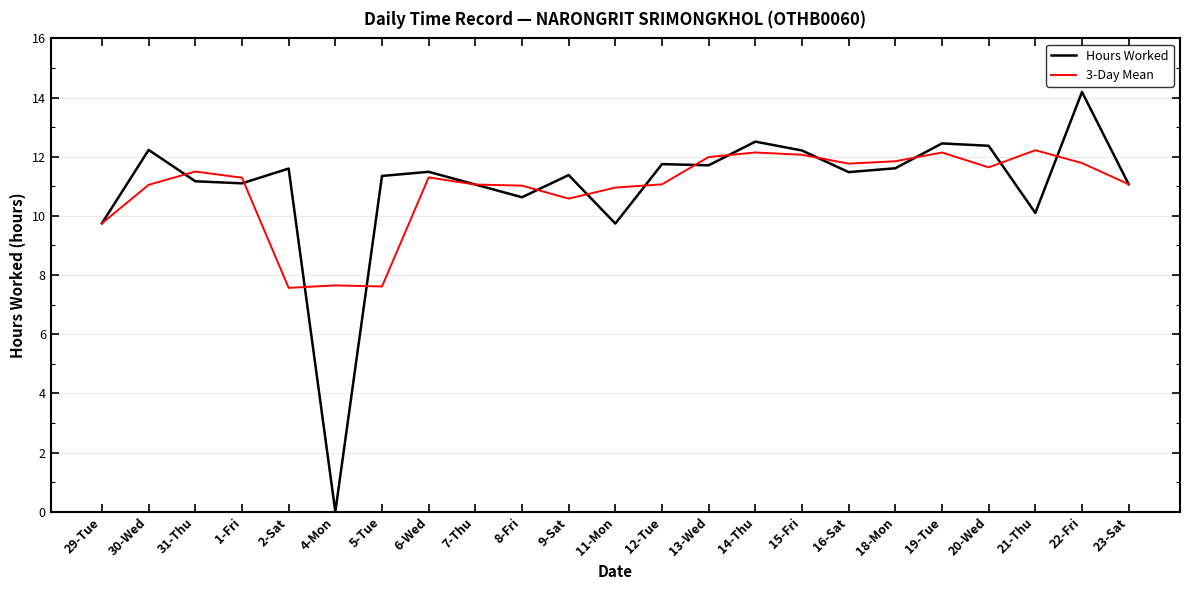

Rank the series by their maximum value, from lowest to highest.

3-Day Mean, Hours Worked